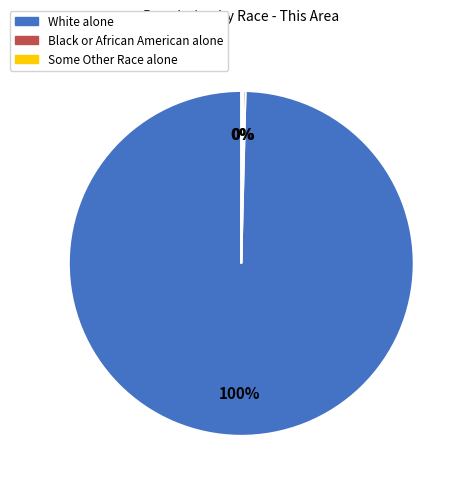

Is there a majority slice in this chart?

Yes